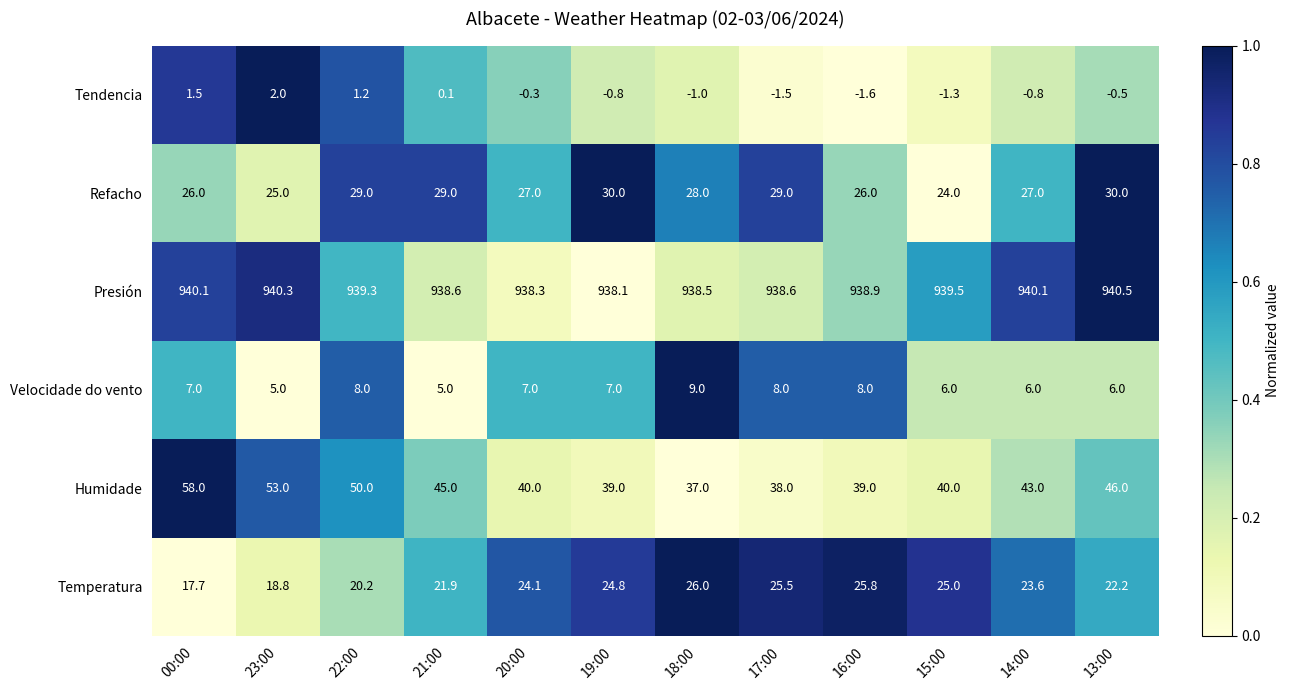

Rank the series at 20:00 from highest to lowest value.

Presión, Humidade, Refacho, Temperatura, Velocidade do vento, Tendencia